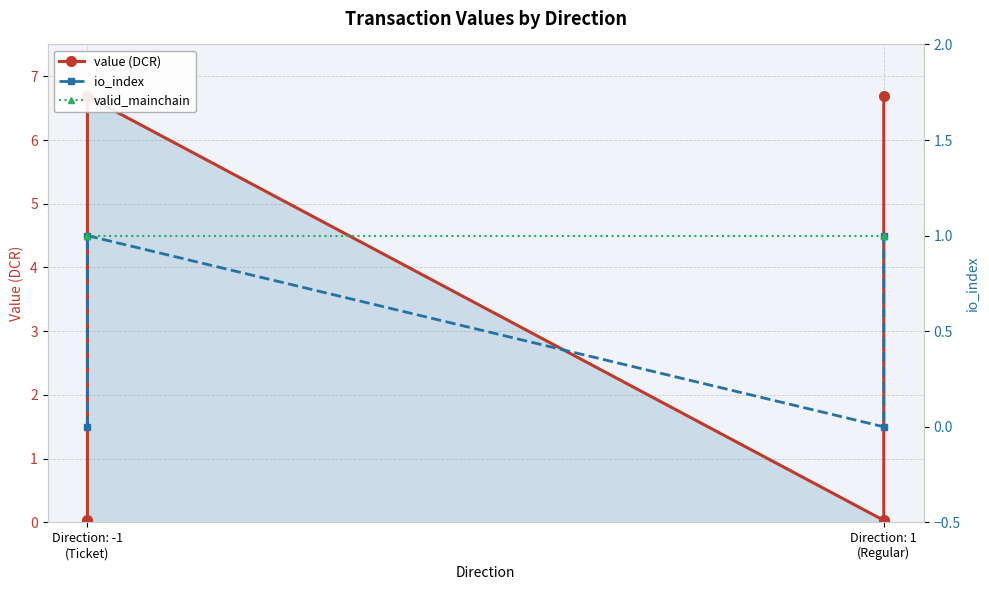

Which label corresponds to the largest value in the chart?

Direction: -1 (Ticket)